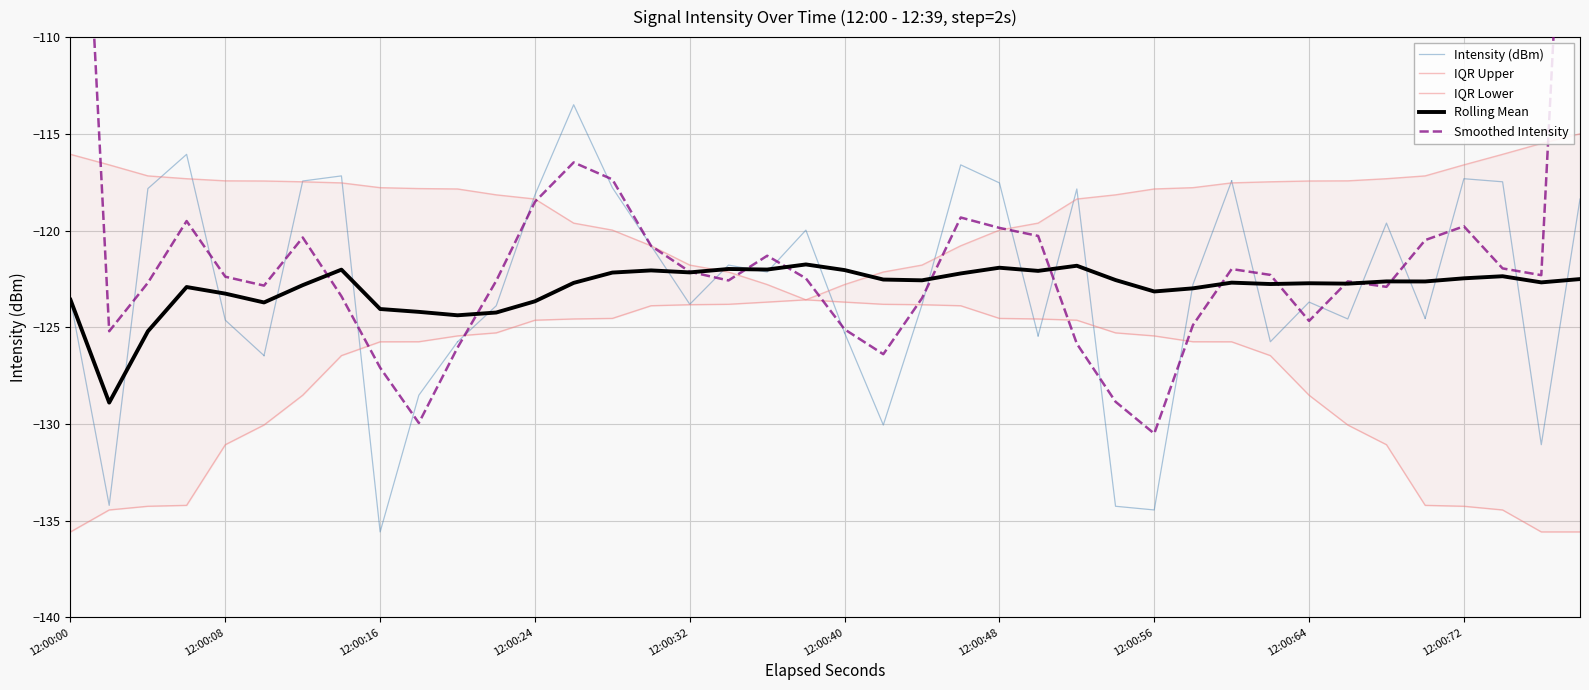

Is it true that Rolling Mean equals -124.1 at 12:00:16?

True